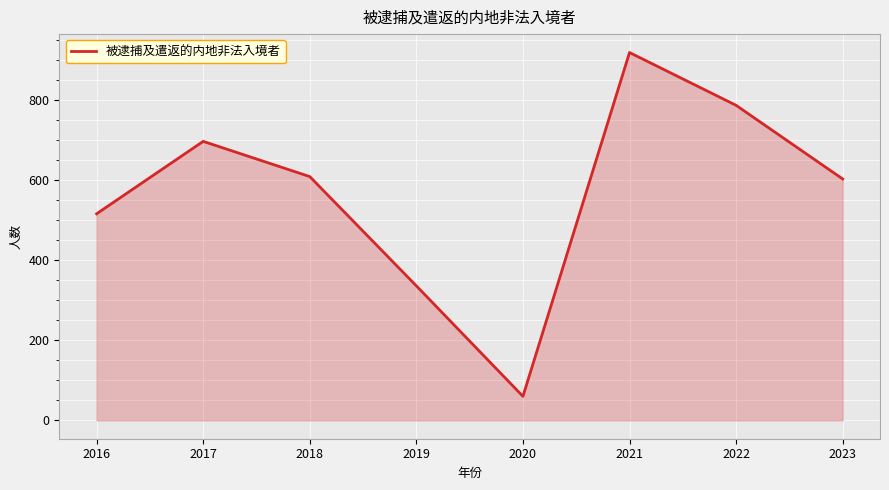

Between 2018 and 2019, which is larger?

2018